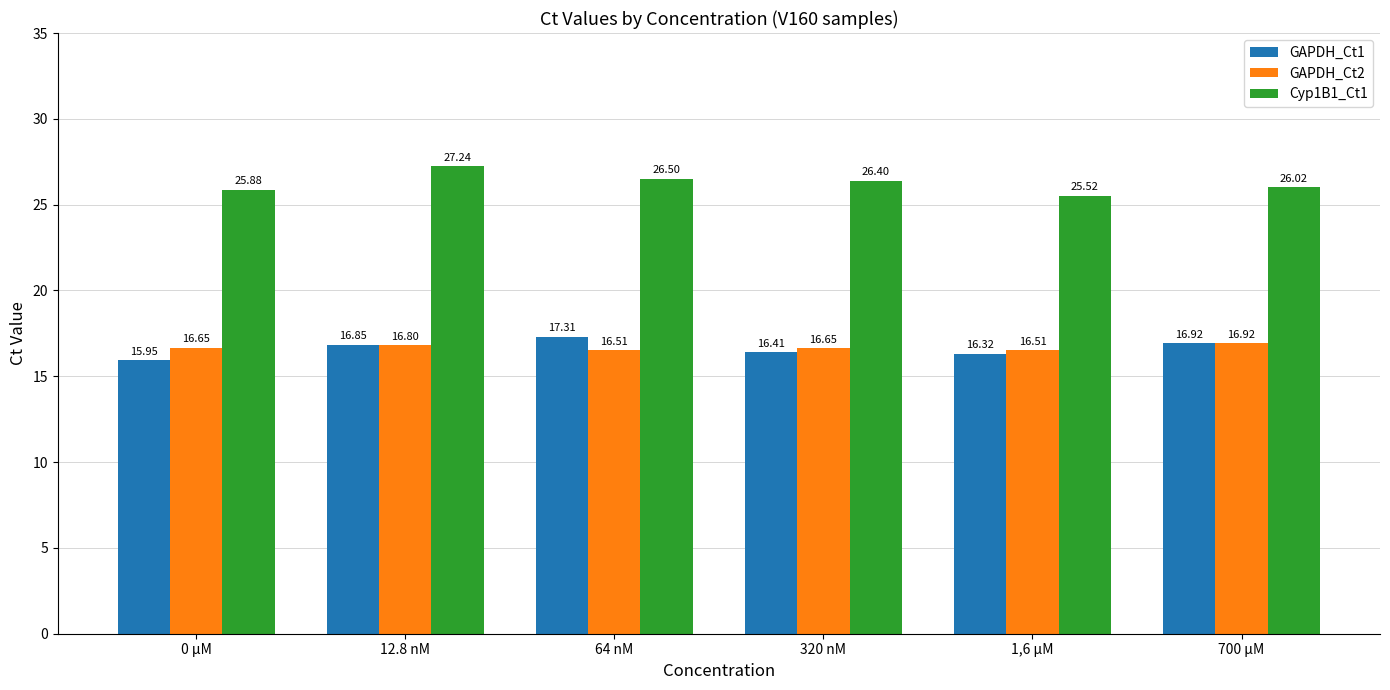

Which category has the lowest value in the Cyp1B1_Ct1 series?

1,6 µM